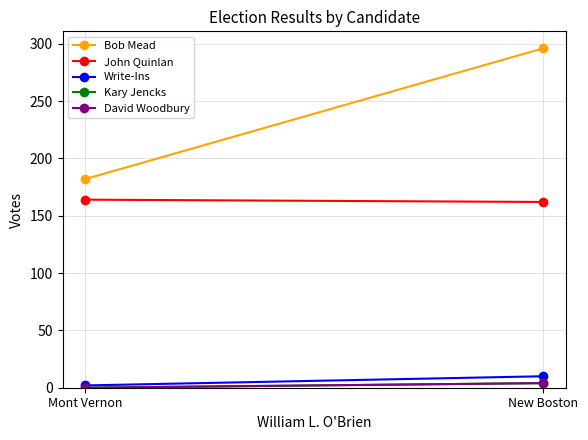

The Kary Jencks series shows 2 at Mont Vernon. True or false?

False